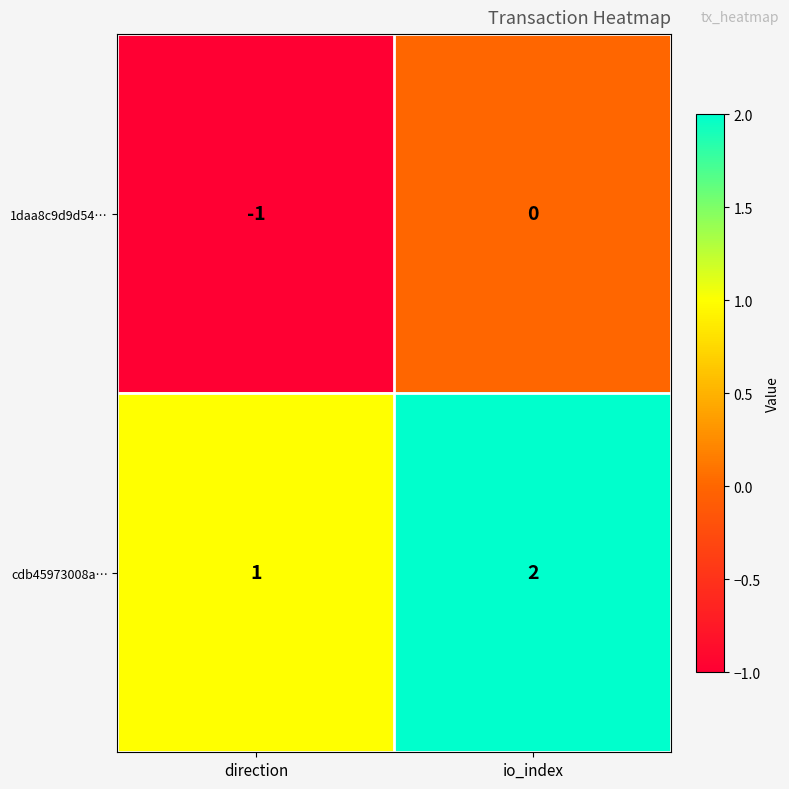

What is the sum of all cdb45973008a… values?

3